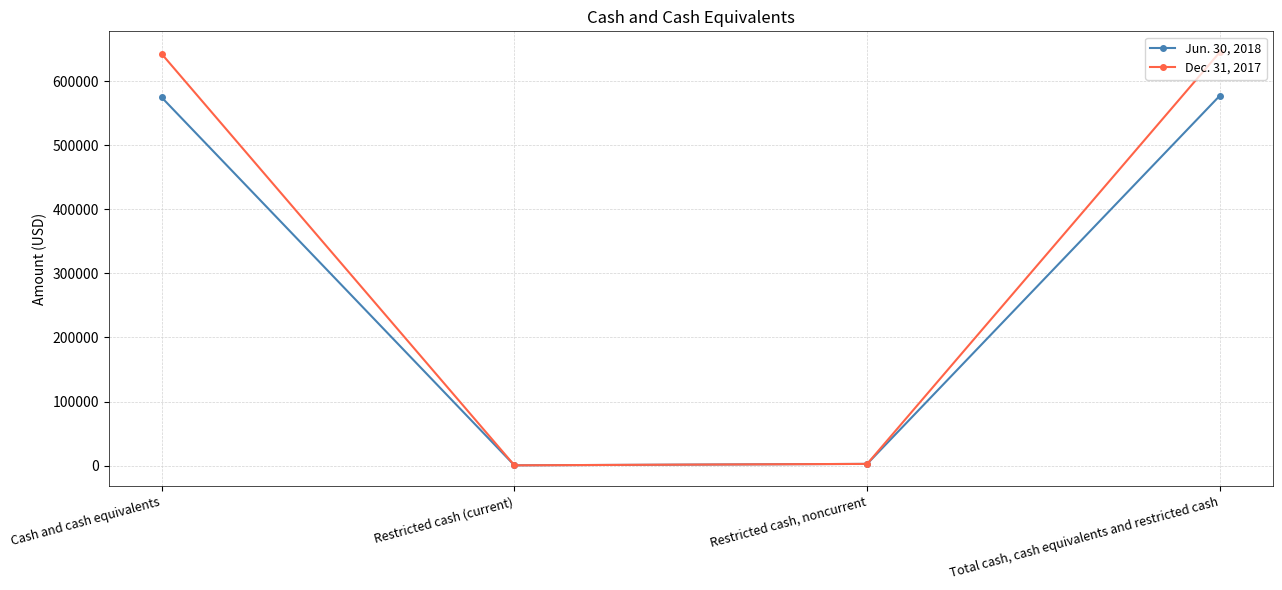

What is the label of the 4th point from the left?

Total cash, cash equivalents and restricted cash